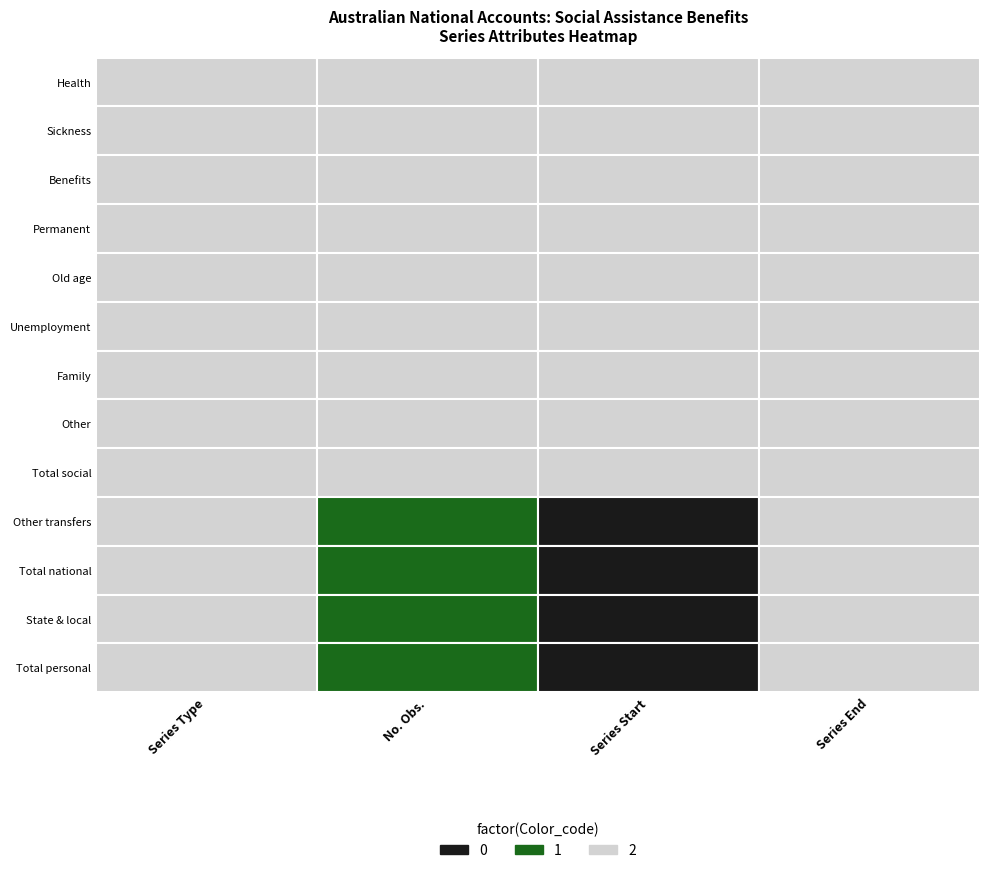

How many data points in Sickness are above 251?

4